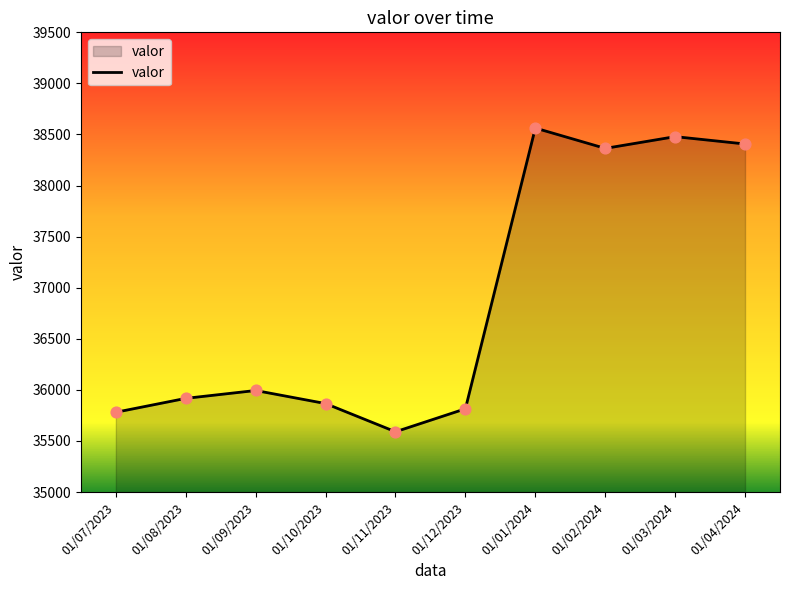

Approximately how many times larger is the value at 01/10/2023 compared to 01/03/2024?

0.9